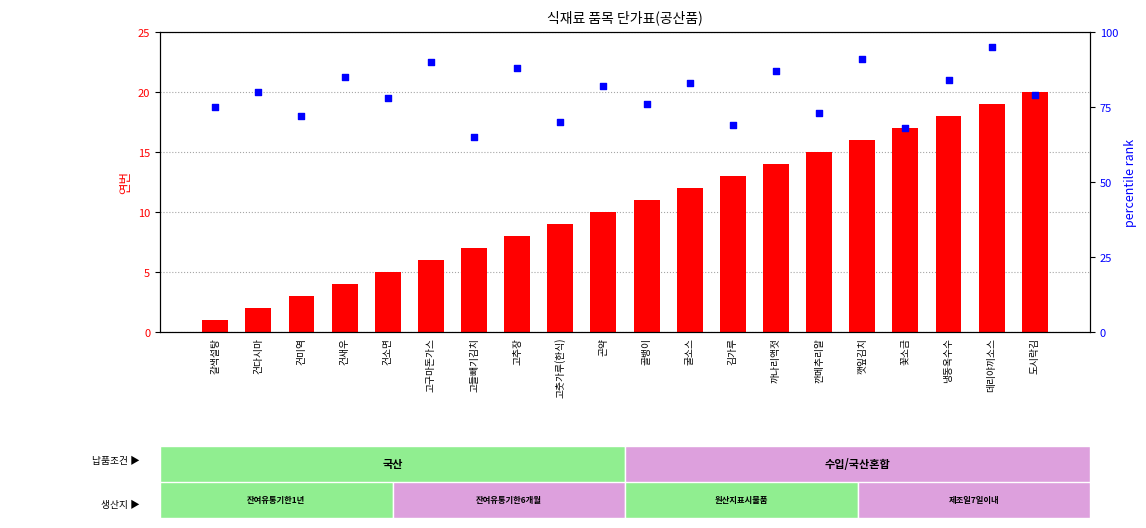

What are all the series names shown in the legend?

count, percentile rank within the sample